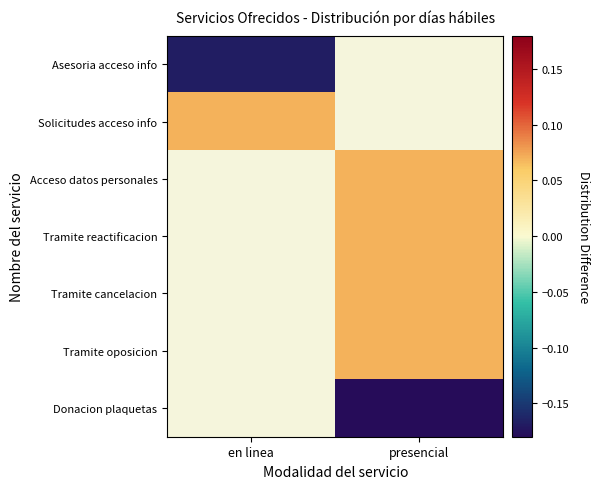

How many values in Donacion plaquetas are below zero?

1